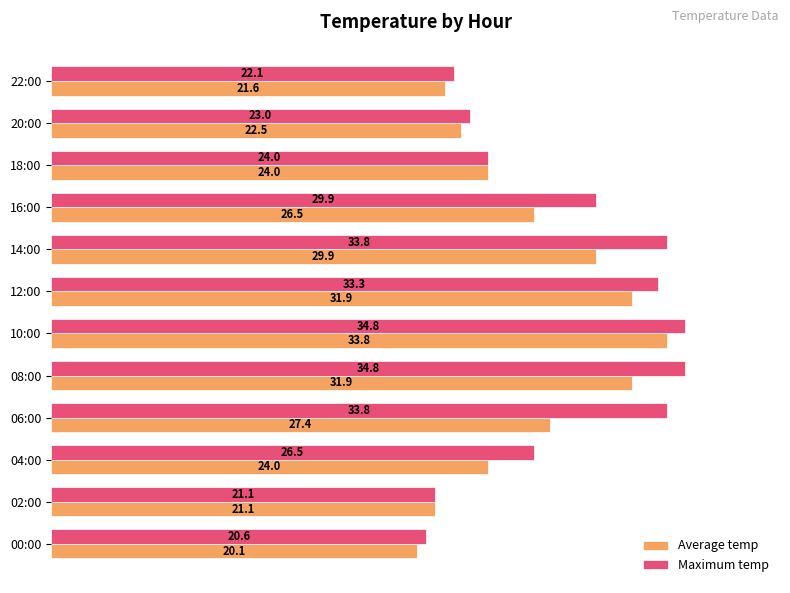

At which label is Average temp closest to 26?

16:00